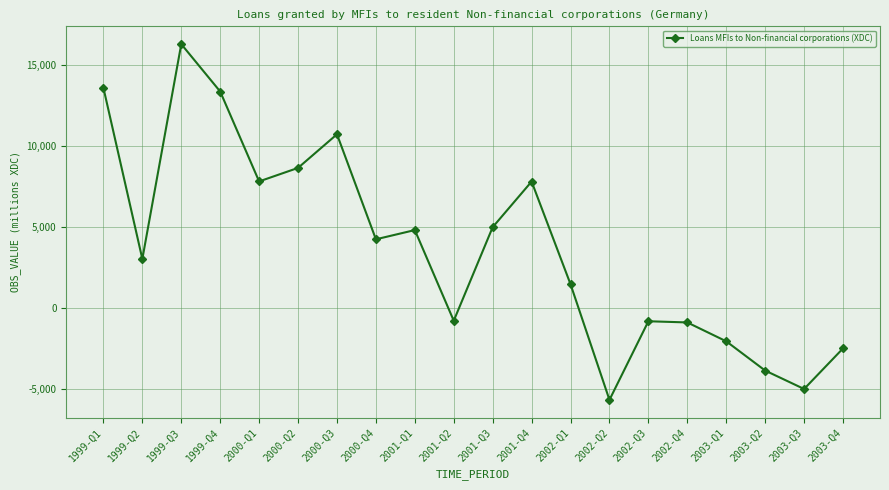

The value at 2000-Q4 is 4249. True or false?

True